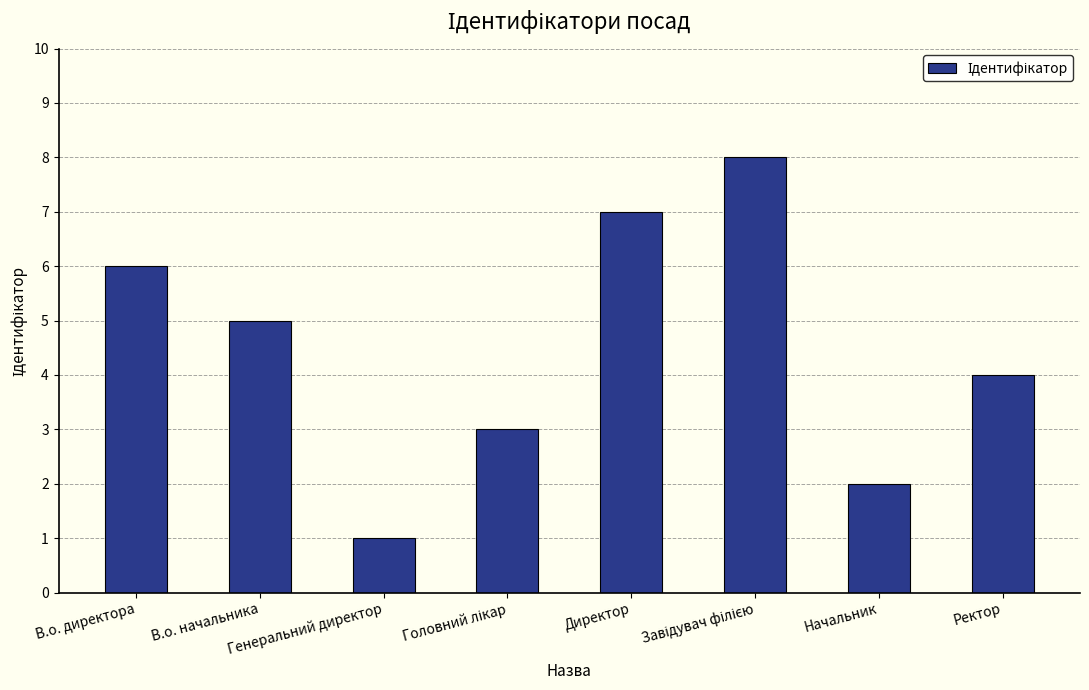

Between Ректор and Директор, which is larger?

Директор